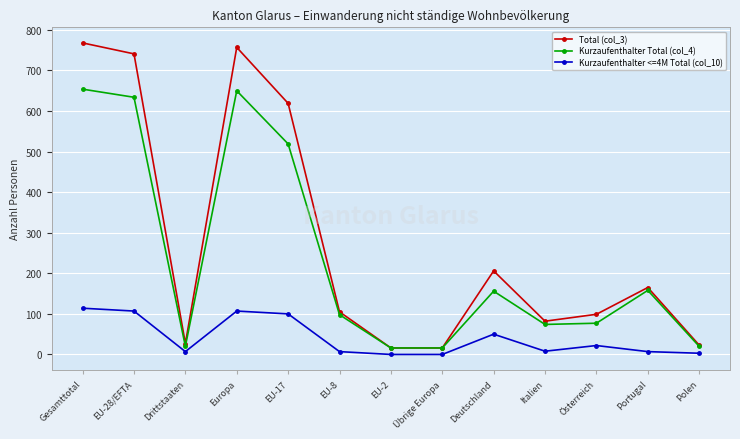

How many series are shown in this chart?

3